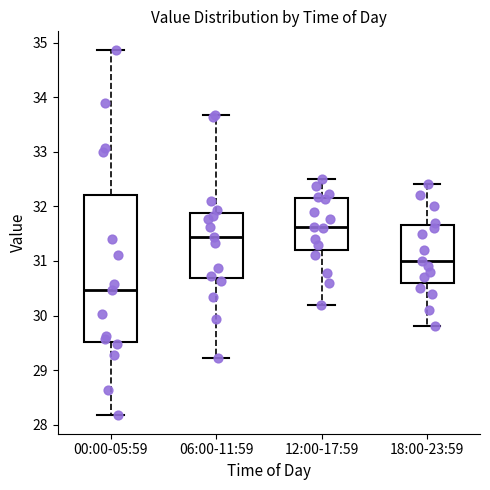

Which box has the highest median line?

12:00-17:59